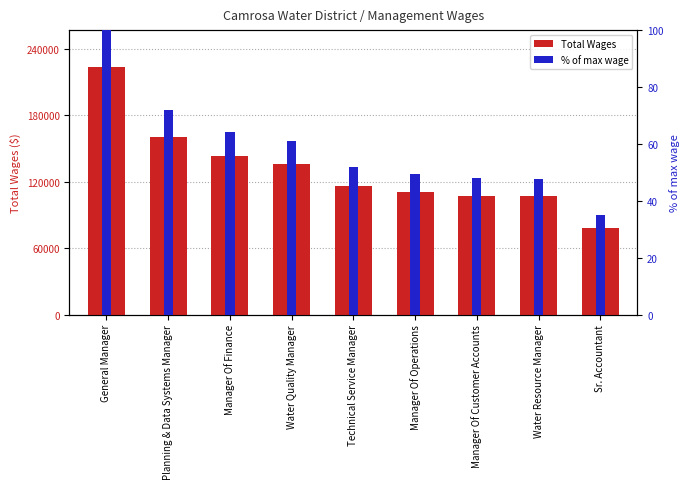

What is the minimum value shown in the chart?

34.9